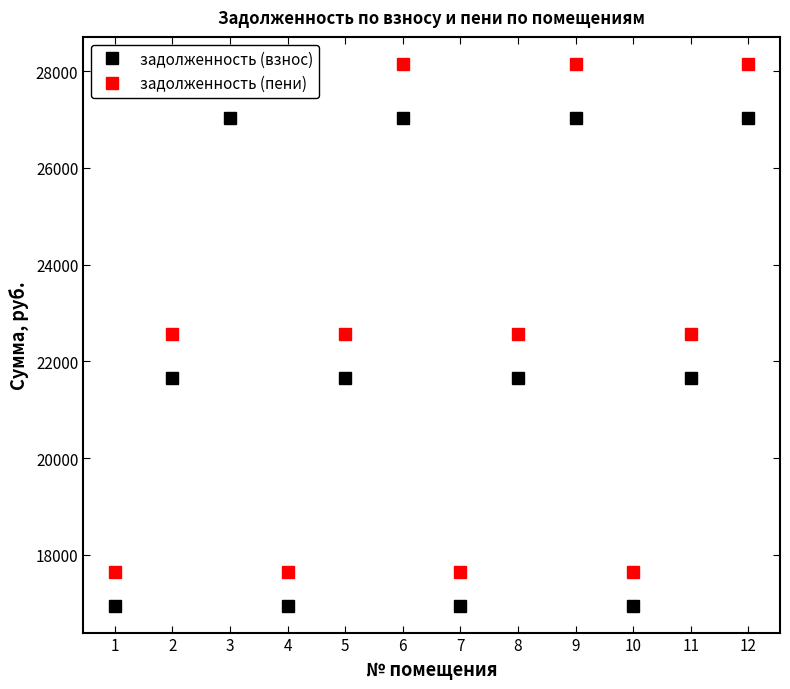

In задолженность (взнос), how many points are higher than both neighbors (excluding endpoints)?

3